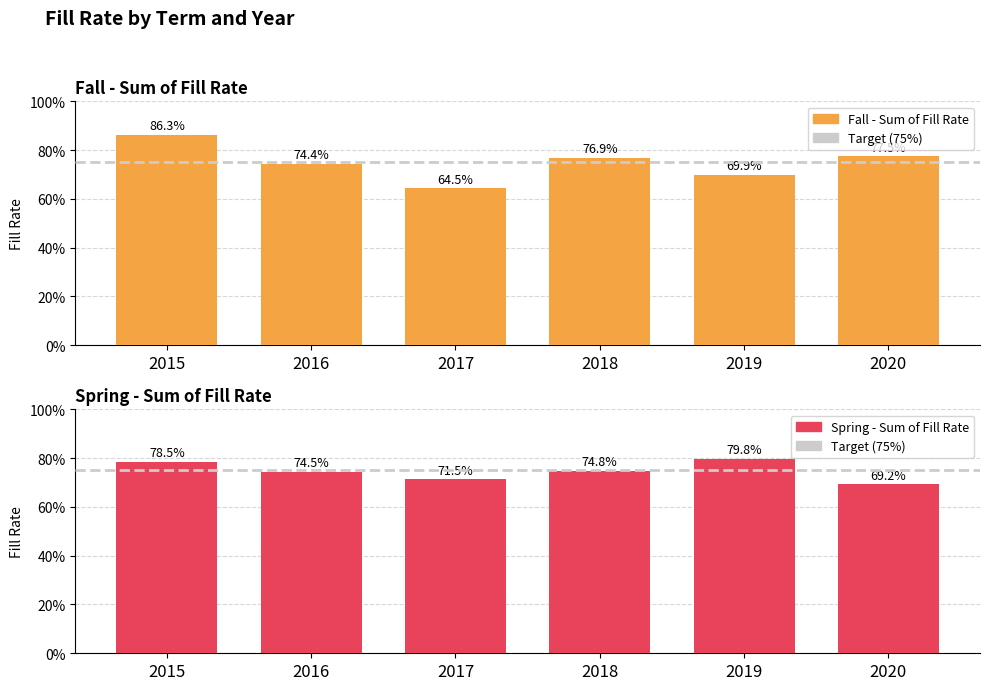

What is the average value of the Fall series?

0.7